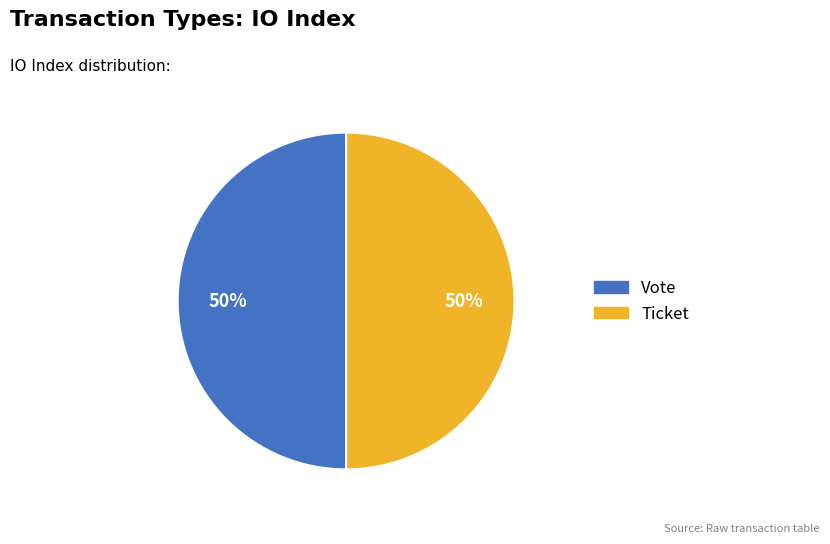

To the nearest percent, what is the average slice percentage?

50%